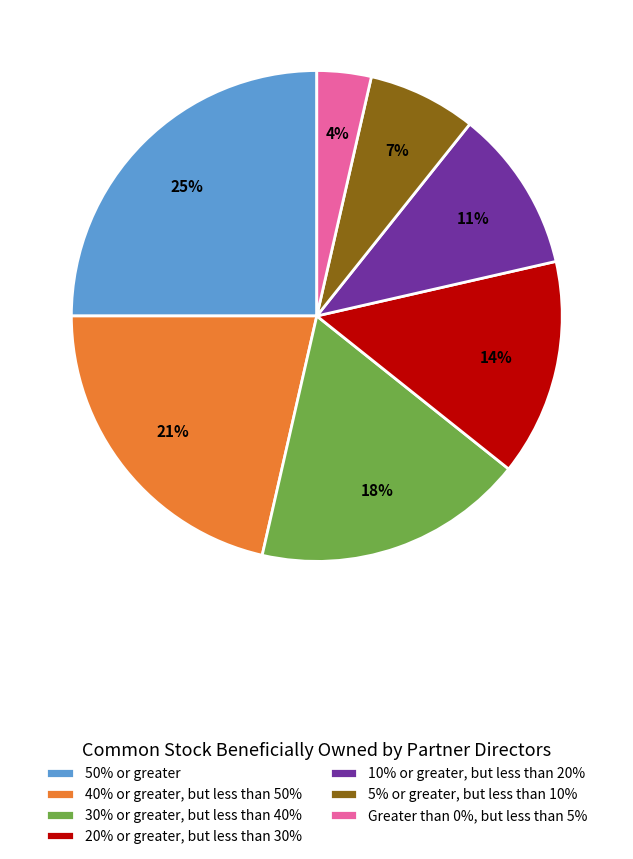

Which slice is the largest?

50% or greater